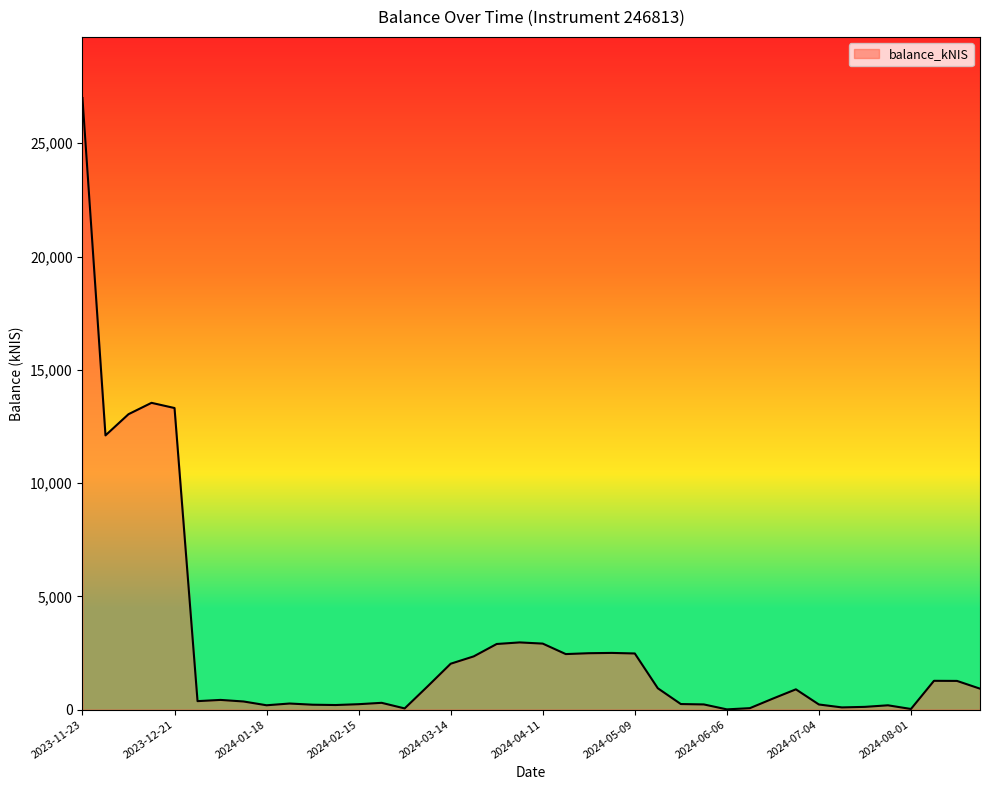

What is the difference between the maximum and minimum values?

26985.2